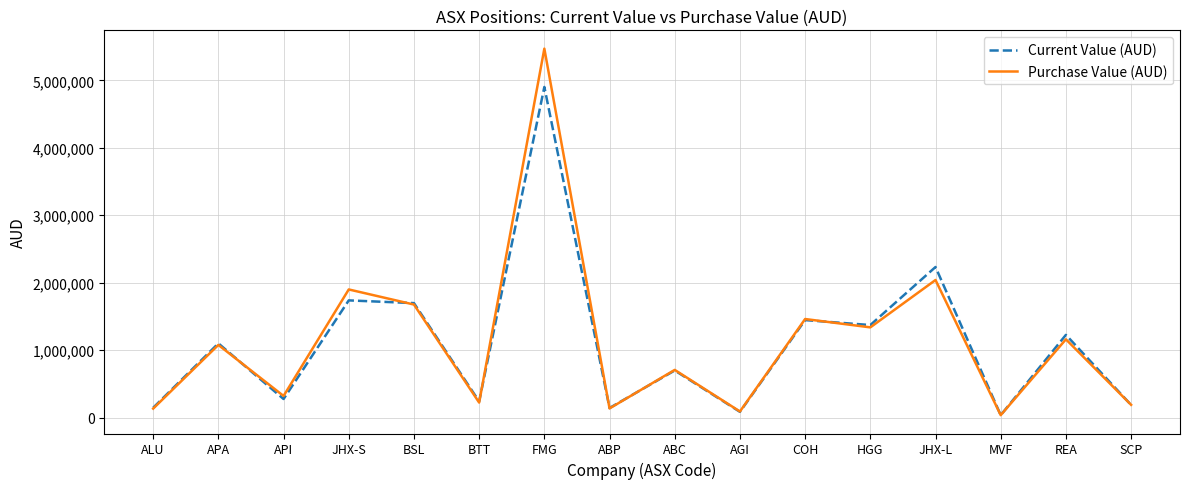

Which series has the widest spread of values?

Purchase Value (AUD)